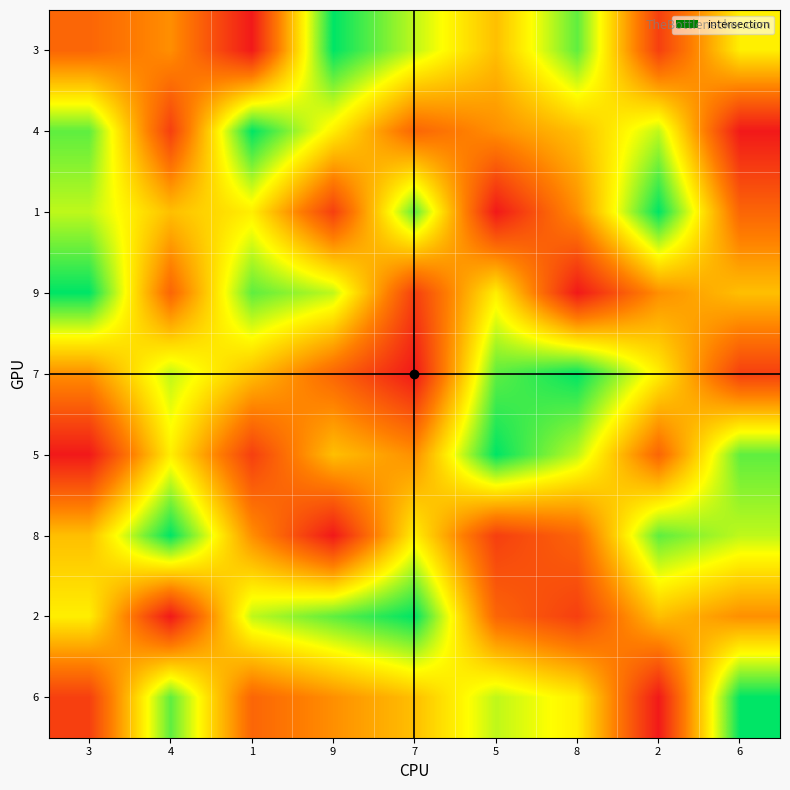

Reading right to left, extract all data points from this chart.

3: 6=6	2=2	8=8	5=5	7=7	9=9	1=1	4=4	3=3
4: 6=1	2=7	8=5	5=4	7=3	9=6	1=9	4=2	3=8
1: 6=3	2=9	8=4	5=1	7=8	9=2	1=6	4=5	3=7
9: 6=5	2=4	8=1	5=6	7=2	9=7	1=8	4=3	3=9
7: 6=2	2=6	8=9	5=8	7=1	9=3	1=5	4=7	3=4
5: 6=8	2=3	8=7	5=9	7=4	9=5	1=2	4=6	3=1
8: 6=7	2=8	8=3	5=2	7=6	9=1	1=4	4=9	3=5
2: 6=4	2=5	8=2	5=3	7=9	9=8	1=7	4=1	3=6
6: 6=9	2=1	8=6	5=7	7=5	9=4	1=3	4=8	3=2